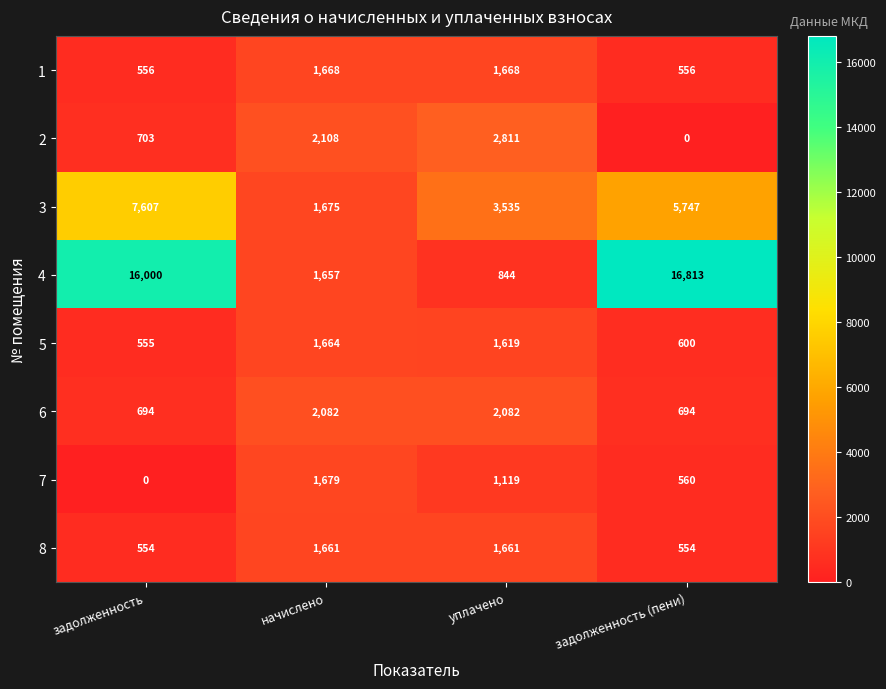

How many data points does each series have?

4